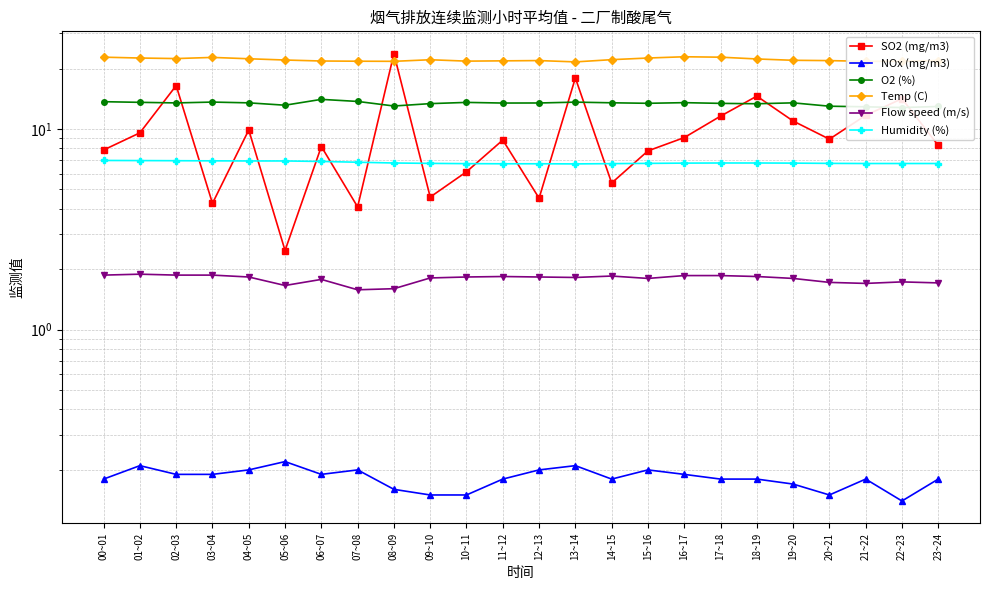

Reading left to right, list all the values displayed in this chart.

SO2 (mg/m3): 7.9	9.6	16.5	4.3	9.9	2.5	8.2	4.1	23.7	4.6	6.1	8.8	4.5	18.0	5.4	7.8	9.1	11.6	14.6	11.0	8.9	11.7	14.2	8.3
NOx (mg/m3): 0.2	0.2	0.2	0.2	0.2	0.2	0.2	0.2	0.2	0.1	0.1	0.2	0.2	0.2	0.2	0.2	0.2	0.2	0.2	0.2	0.1	0.2	0.1	0.2
O2 (%): 13.7	13.6	13.5	13.6	13.5	13.1	14.1	13.7	13.0	13.4	13.6	13.5	13.5	13.6	13.5	13.4	13.5	13.4	13.4	13.5	13.0	12.9	12.8	12.9
Temp (C): 22.8	22.6	22.4	22.7	22.4	22.1	21.8	21.8	21.7	22.1	21.8	21.9	21.9	21.6	22.2	22.6	22.9	22.8	22.3	22.0	21.9	21.7	21.8	21.9
Flow speed (m/s): 1.9	1.9	1.9	1.9	1.8	1.7	1.8	1.6	1.6	1.8	1.8	1.8	1.8	1.8	1.9	1.8	1.9	1.9	1.8	1.8	1.7	1.7	1.7	1.7
Humidity (%): 7.0	7.0	7.0	6.9	6.9	6.9	6.9	6.8	6.8	6.7	6.7	6.7	6.7	6.7	6.7	6.7	6.8	6.8	6.8	6.8	6.7	6.7	6.7	6.7